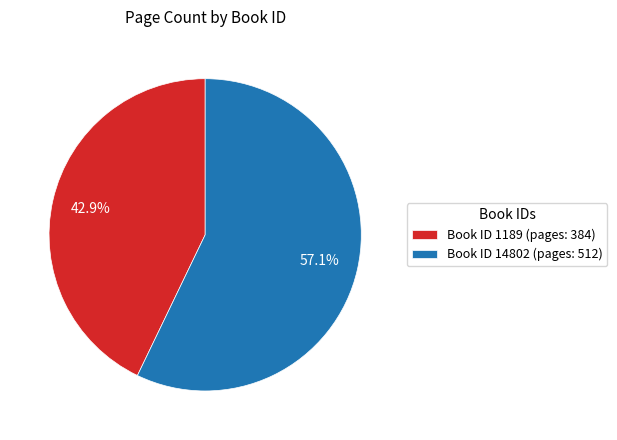

To the nearest percent, what is the difference between the largest and smallest slice percentages?

14%